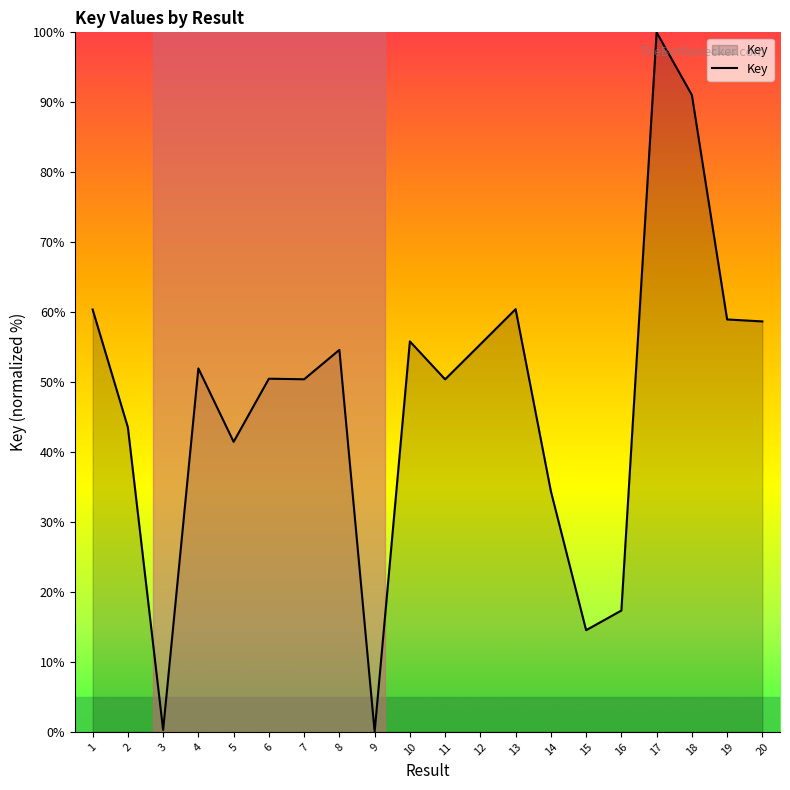

How many lines are shown in the chart?

1